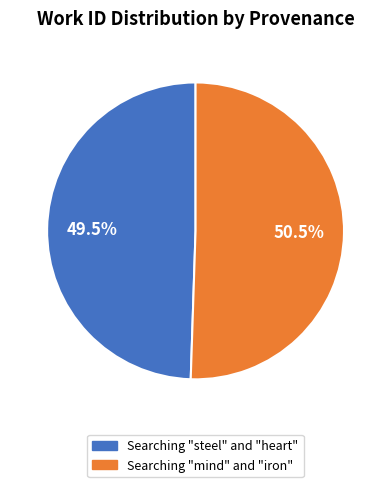

Is there a majority slice in this chart?

Yes